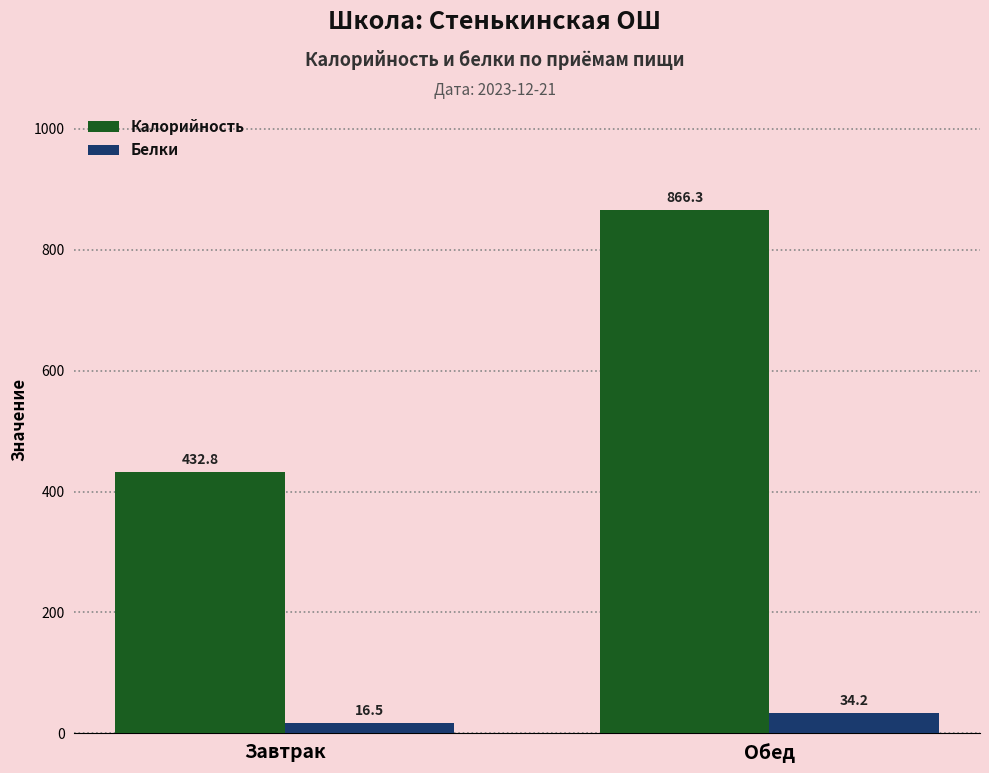

How many values in the Калорийность series exceed 866?

1